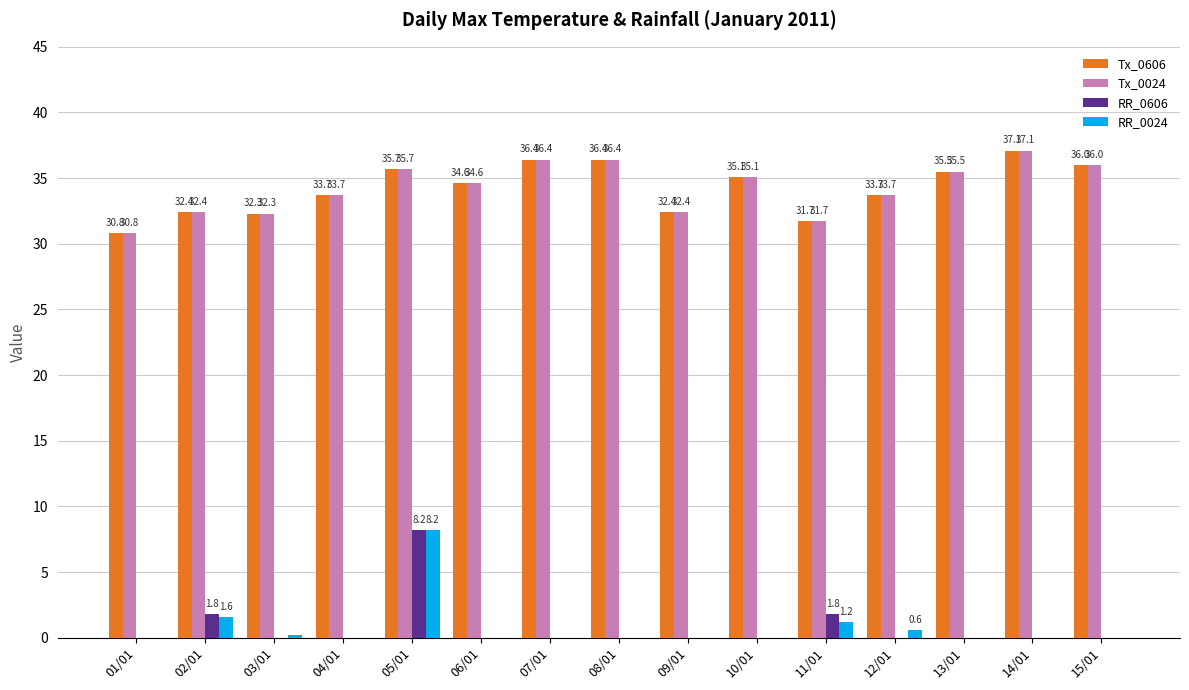

What are all the series names shown in the legend?

Tx_0606, Tx_0024, RR_0606, RR_0024